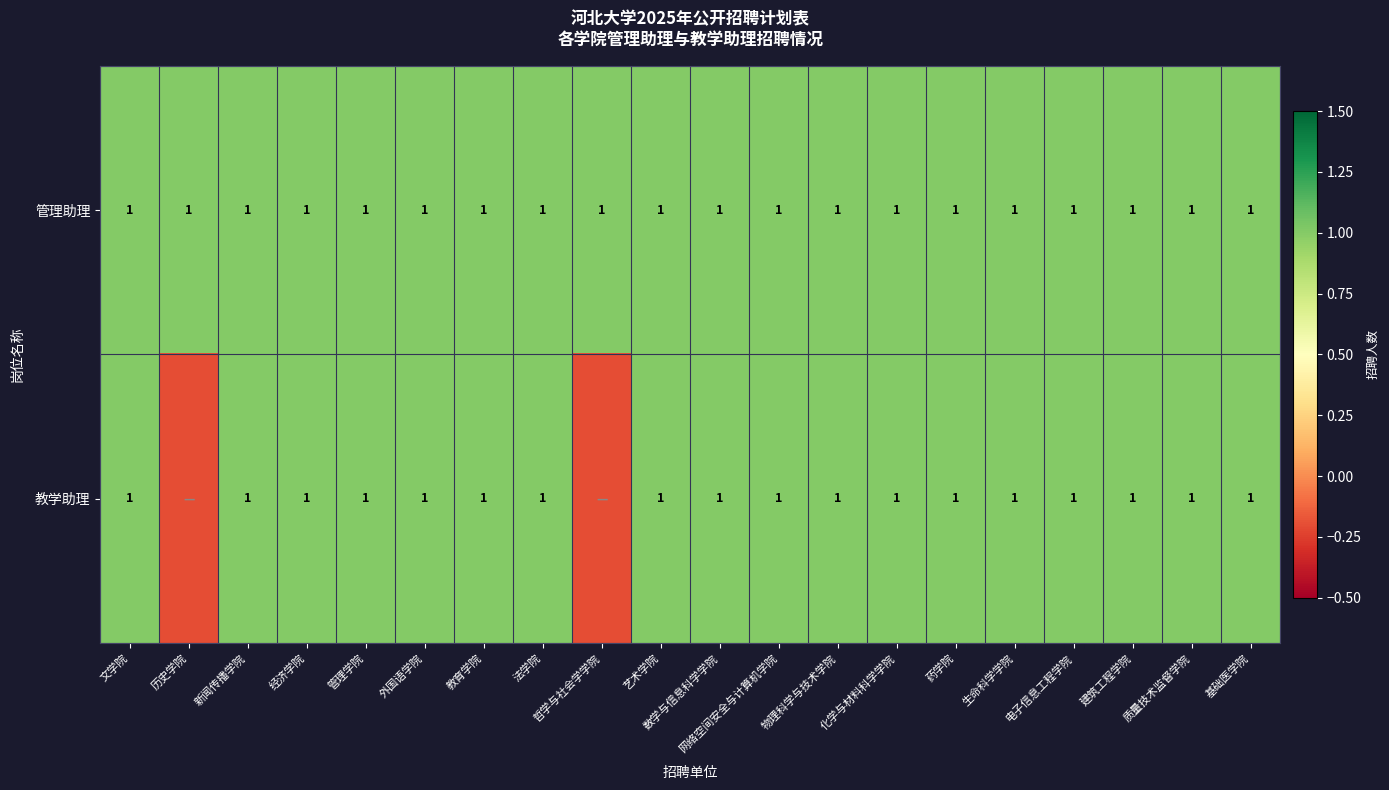

Is it true that 教学助理 equals 1.5 at 法学院?

False